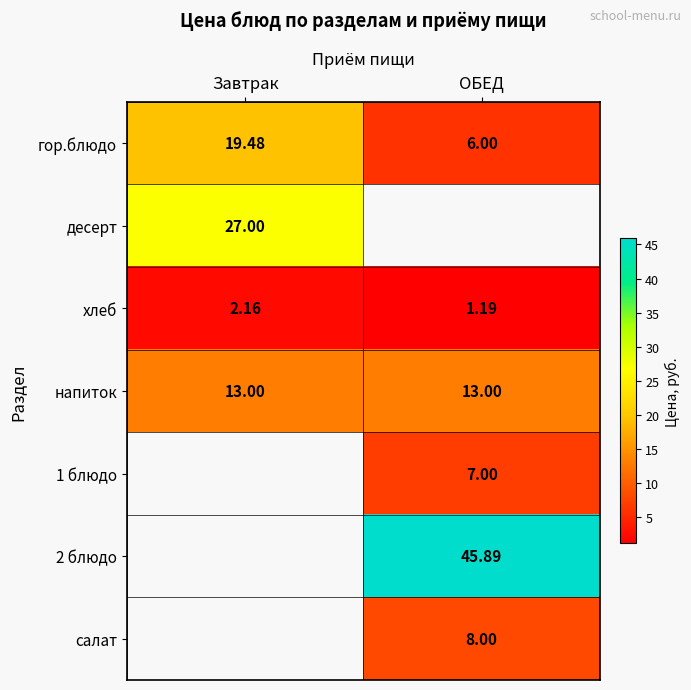

What is the spread (max minus min) of values at ОБЕД?

44.7